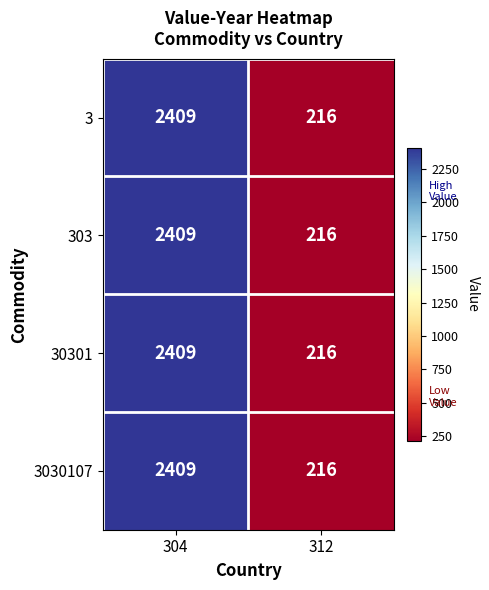

Read the 303 value at 312, to the nearest 50.

200